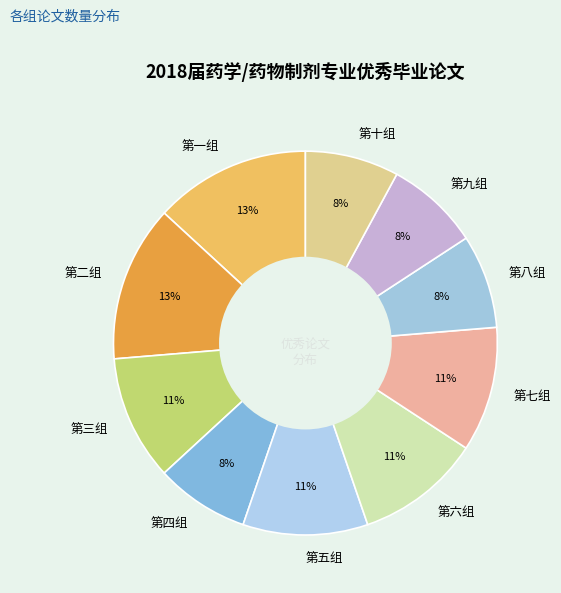

How many segments does this pie chart have?

10